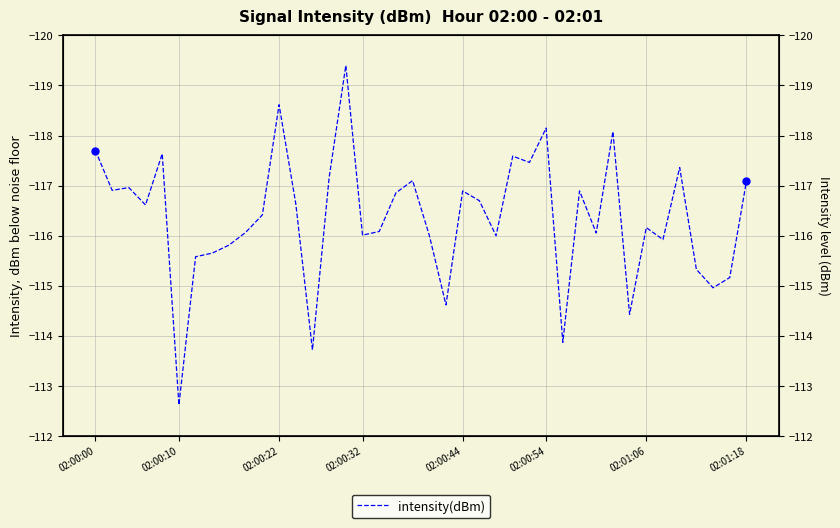

Reading left to right, transcribe all the data shown in this chart.

-117.7	-116.9	-117.0	-116.6	-117.6	-112.6	-115.6	-115.7	-115.8	-116.1	-116.4	-118.6	-116.6	-113.7	-117.2	-119.4	-116.0	-116.1	-116.9	-117.1	-116.0	-114.6	-116.9	-116.7	-116.0	-117.6	-117.5	-118.1	-113.9	-116.9	-116.1	-118.1	-114.4	-116.2	-115.9	-117.4	-115.3	-115.0	-115.2	-117.1